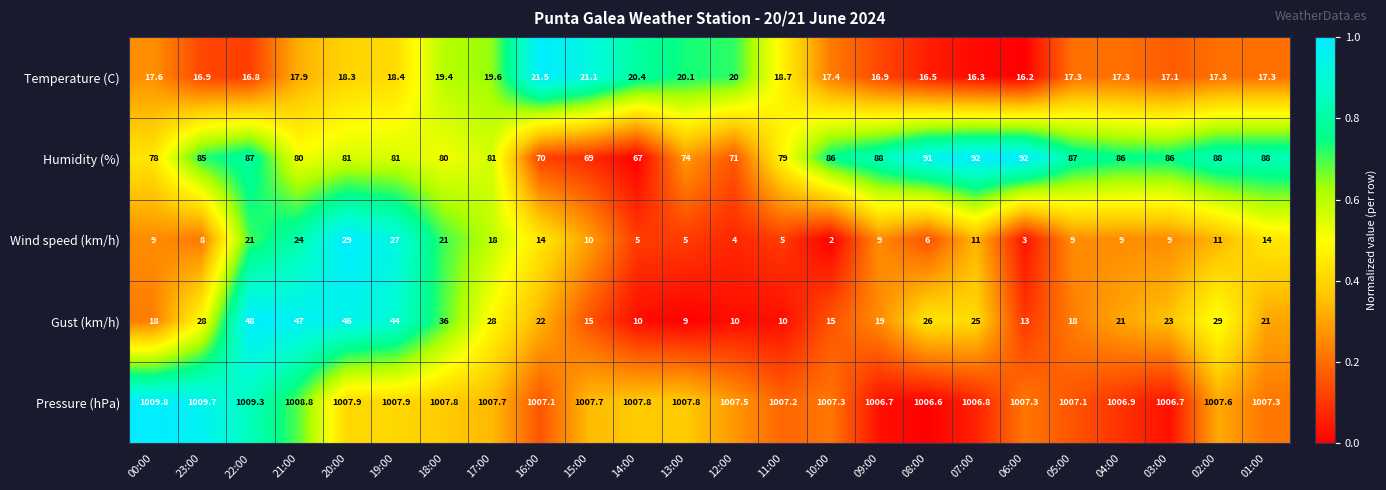

The value of Gust (km/h) at 08:00 is 26.0. True or false?

True